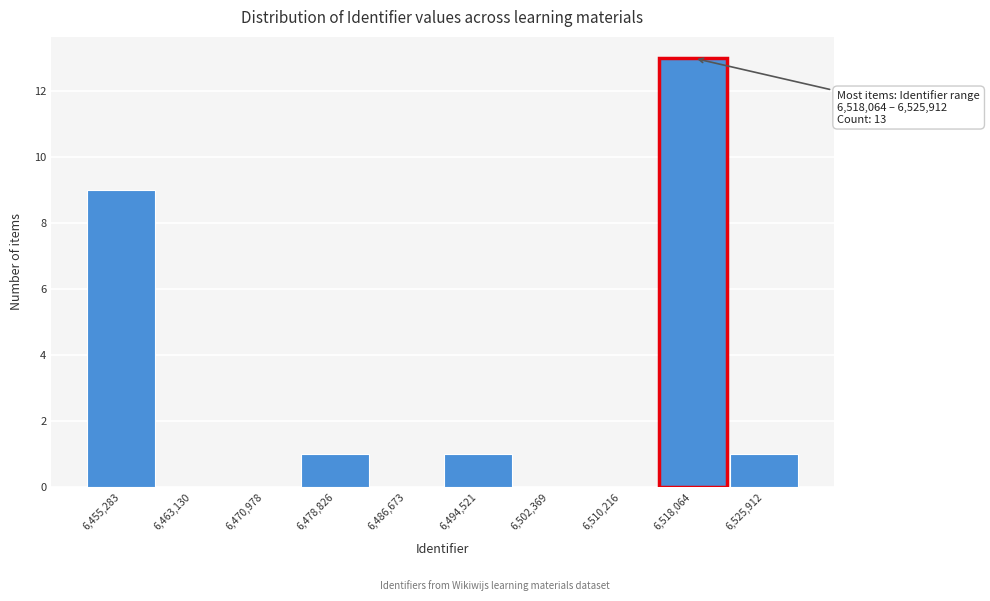

Reading right to left, list all the values displayed in this chart.

6,525,912=1	6,518,064=13	6,510,216=0	6,502,369=0	6,494,521=1	6,486,673=0	6,478,826=1	6,470,978=0	6,463,130=0	6,455,283=9